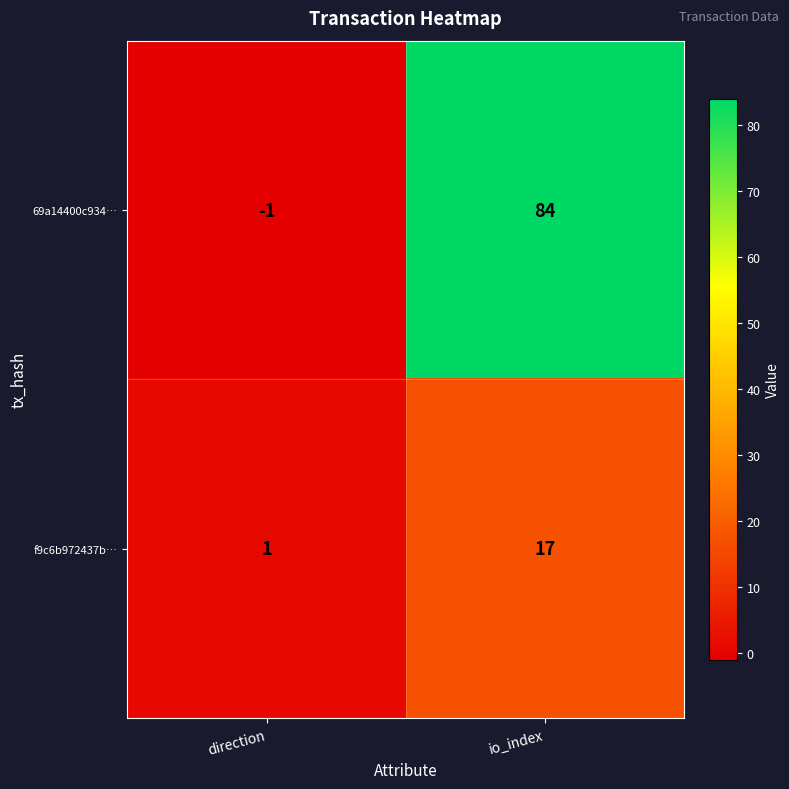

At which category is the sum across all series the highest?

io_index